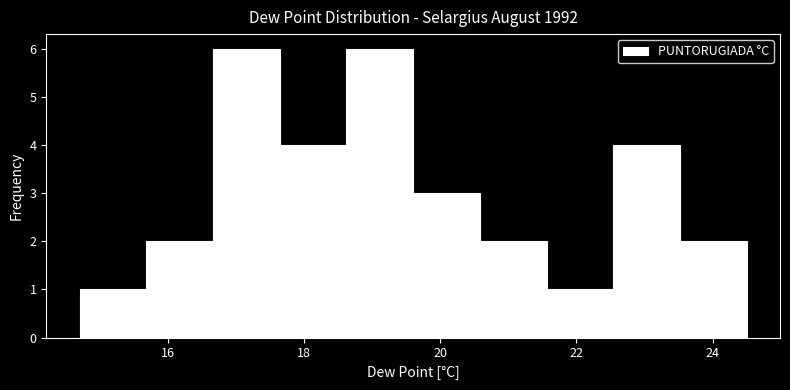

How tall is the bar that spans 22.54 to 23.52 on the x-axis? Neither the bar edges nor the heights are printed on the chart, so give them approximately, as read against the axes.

4